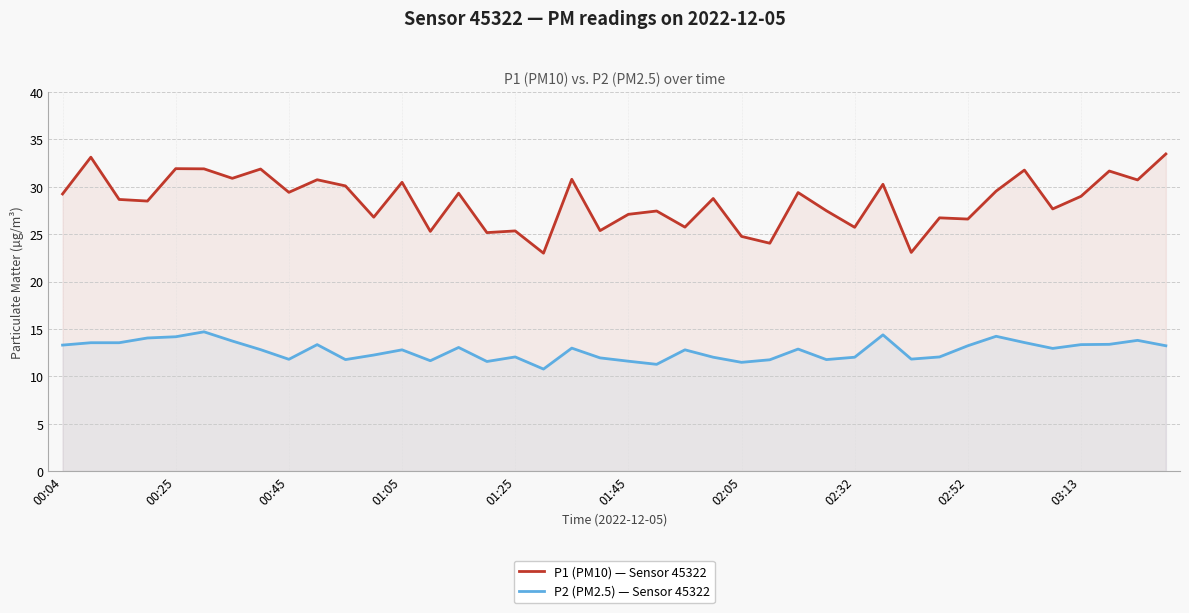

In P1 (PM10) — Sensor 45322, how many points are lower than both neighbors (excluding endpoints)?

15